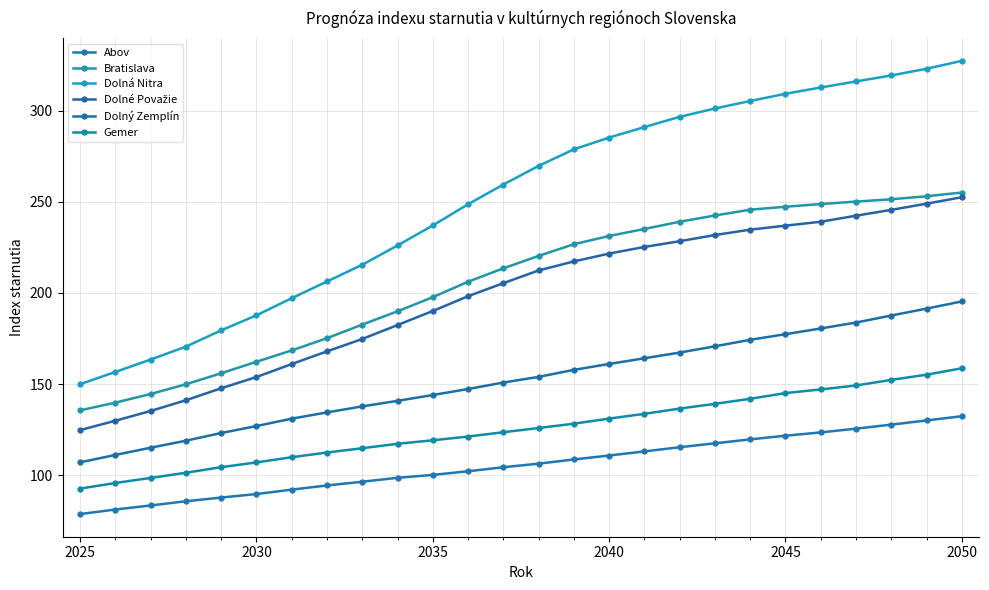

How many values in the Bratislava series are below 220?

13